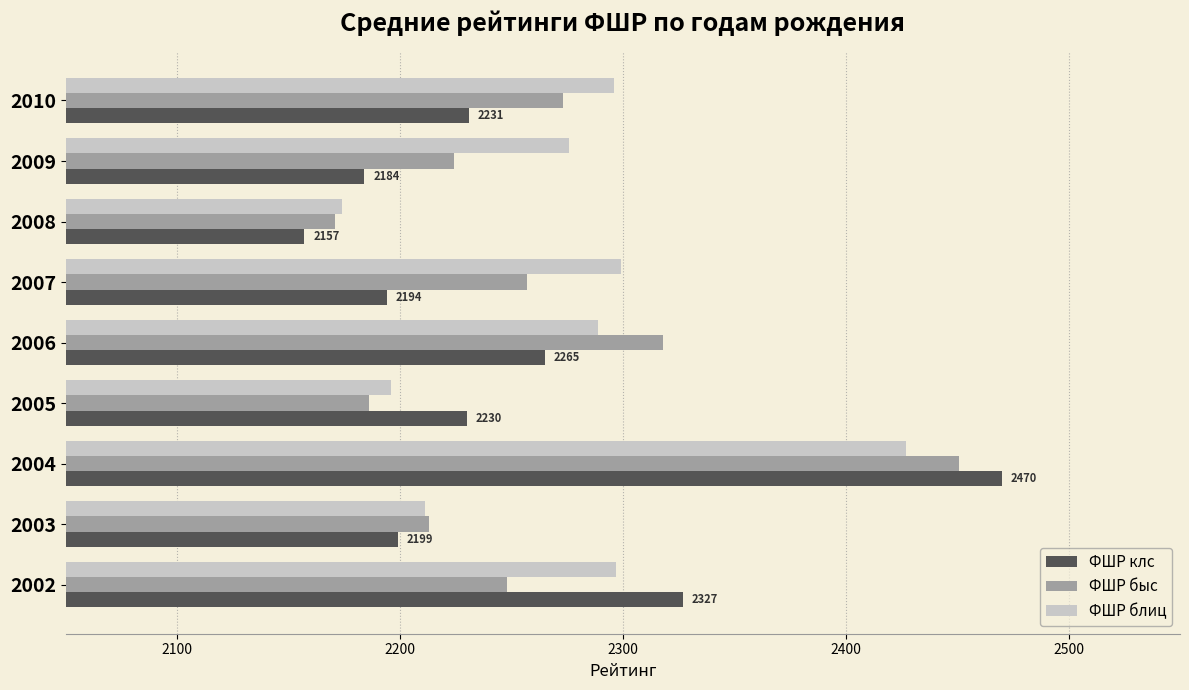

What value does the ФШР клс series have at 2008, to the nearest 50?

2150